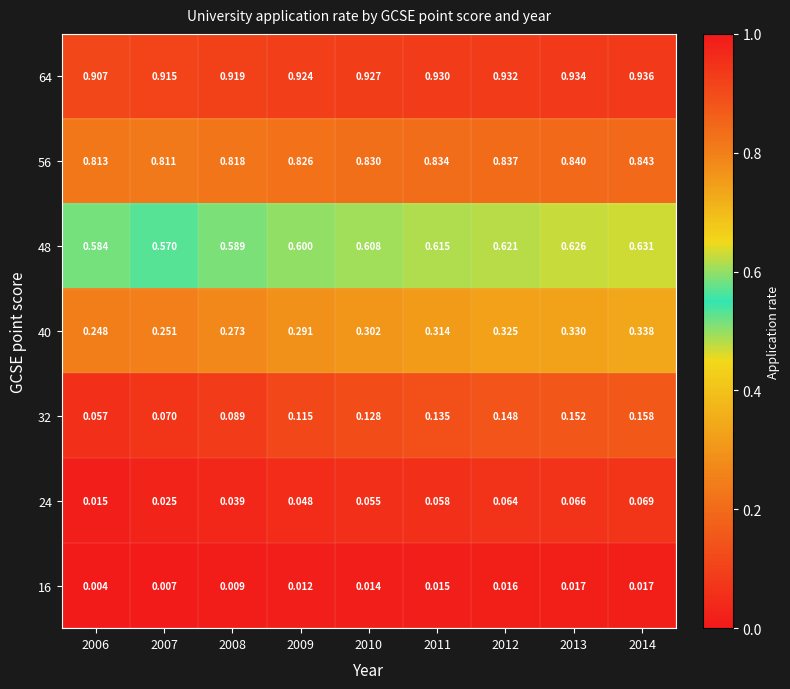

Is the value of 48 at 2006 greater than the value of 32 at 2006?

Yes